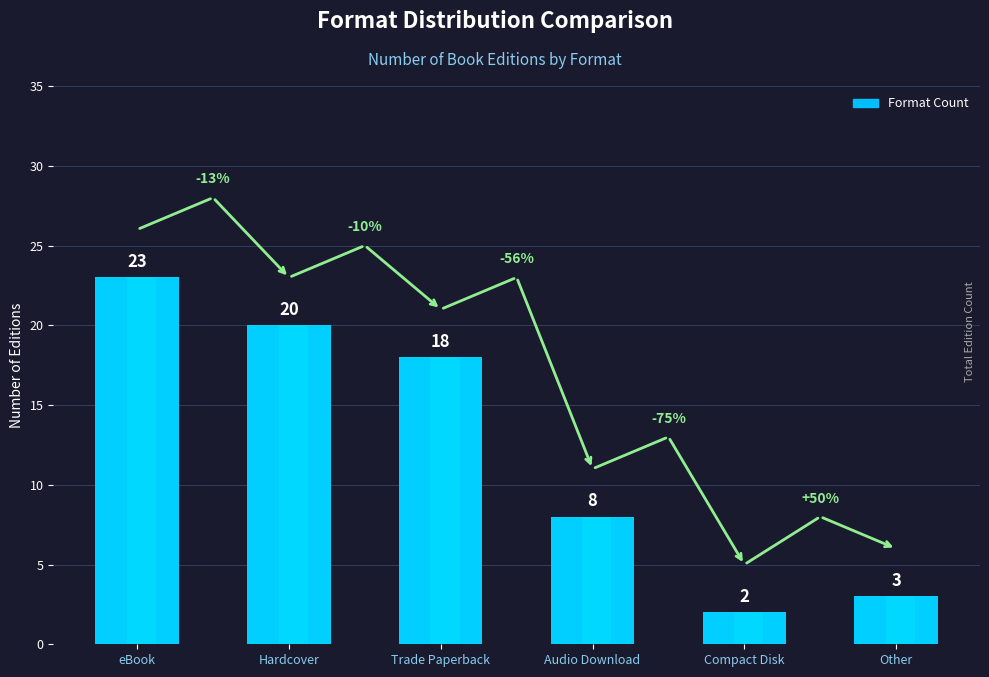

What is the smallest value displayed?

2